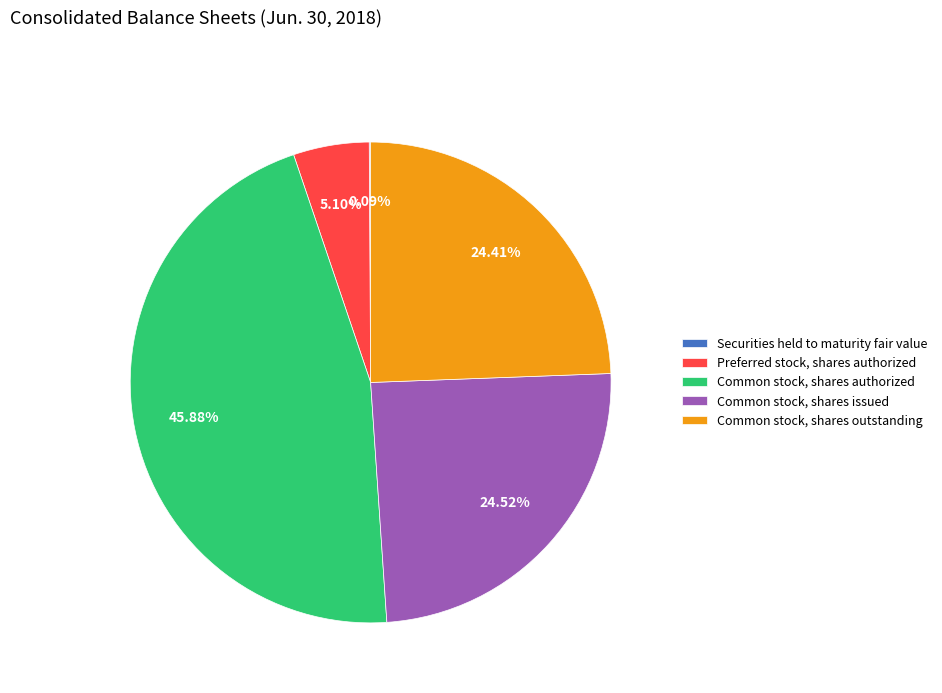

Is there any slice that represents more than half of the pie?

No